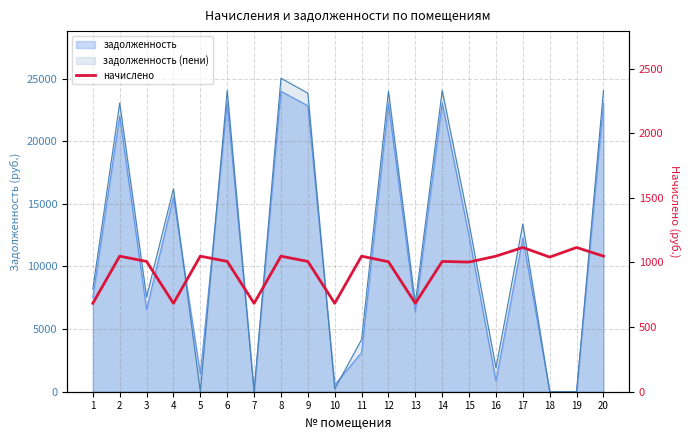

Reading left to right, what are all the values shown in this chart?

1=684.0	2=1048.8	3=1008.0	4=684.0	5=1048.8	6=1008.0	7=684.0	8=1048.8	9=1008.0	10=684.0	11=1048.8	12=1005.6	13=684.0	14=1008.0	15=1003.2	16=1048.8	17=1116.0	18=1041.6	19=1116.0	20=1048.8